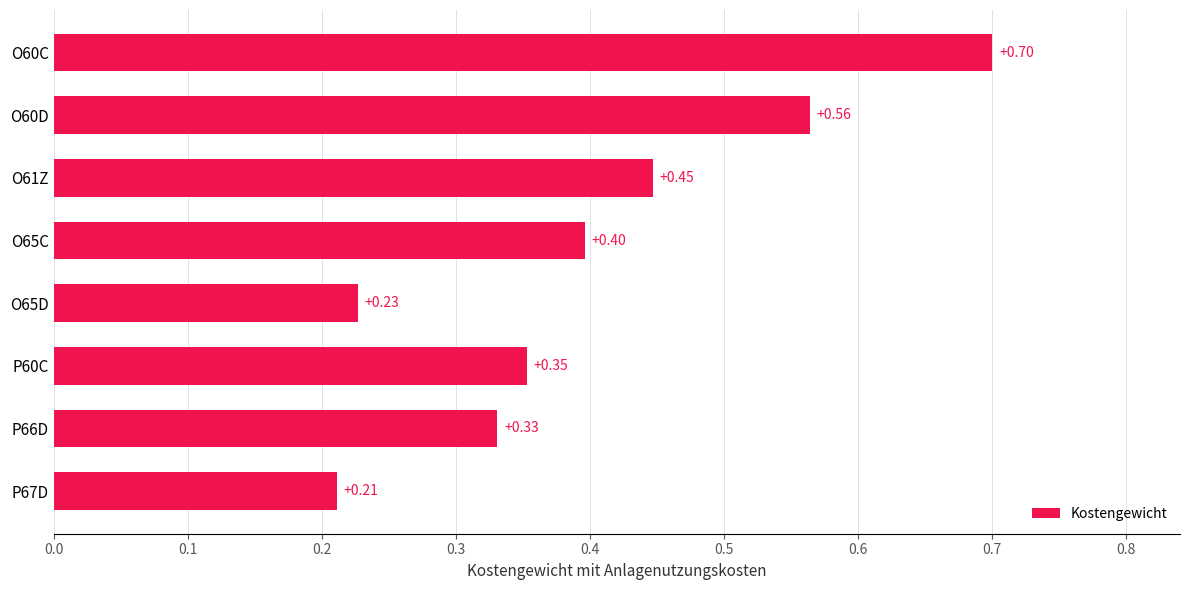

Rank the categories by value from highest to lowest.

O60C, O60D, O61Z, O65C, P60C, P66D, O65D, P67D